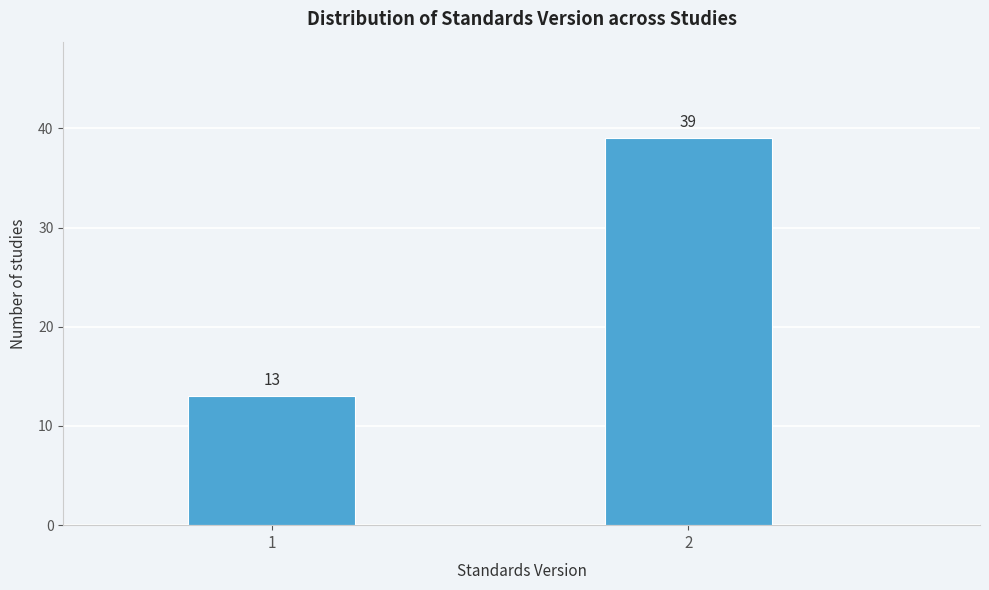

Reading left to right, list all the values displayed in this chart.

1=13	2=39